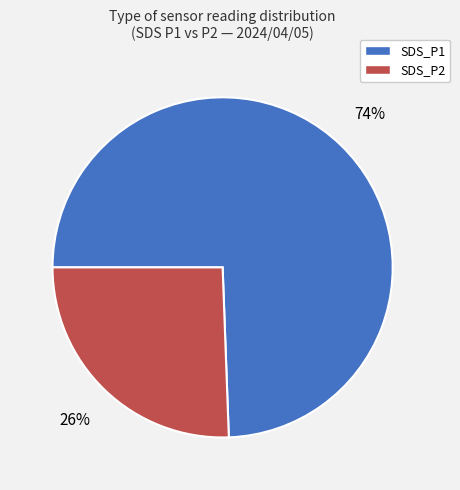

Does SDS_P1 represent more than half of the total?

Yes